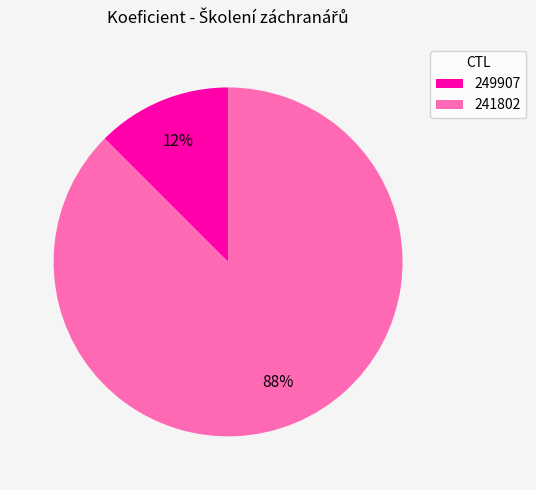

True or false: 241802 accounts for 88% of the total.

True